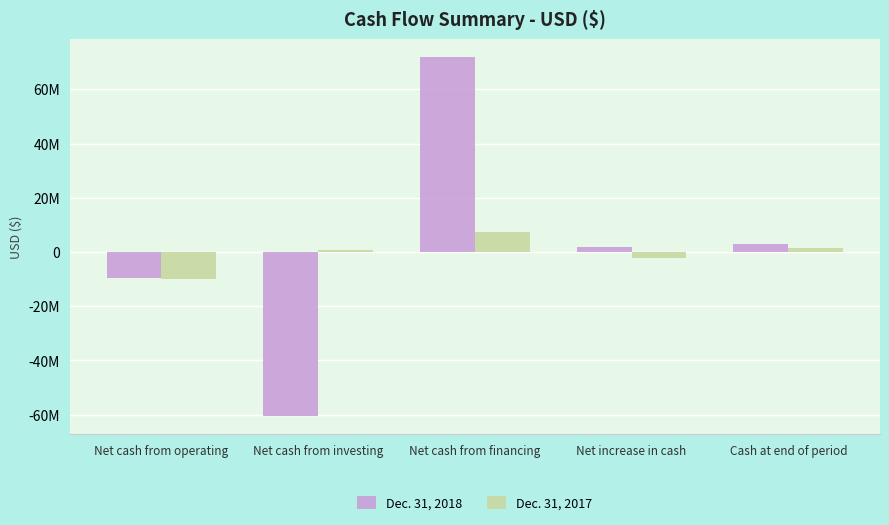

The Dec. 31, 2018 series shows 71844672 at Net cash from financing. True or false?

True